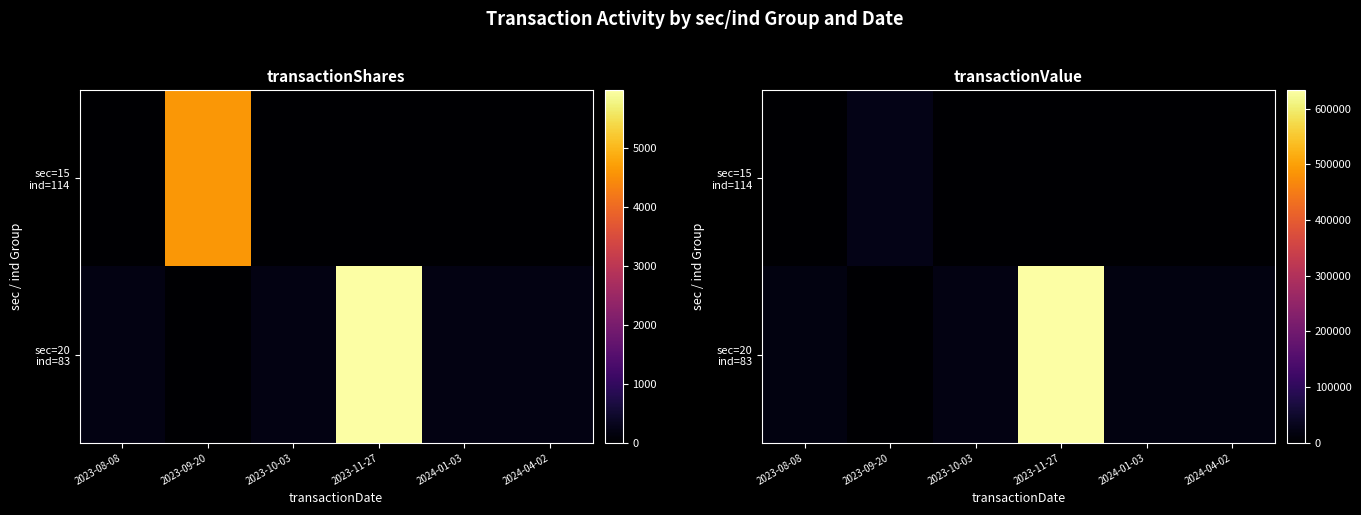

At 2024-04-02, list the series in order from smallest to largest.

sec=15 ind=114, sec=20 ind=83